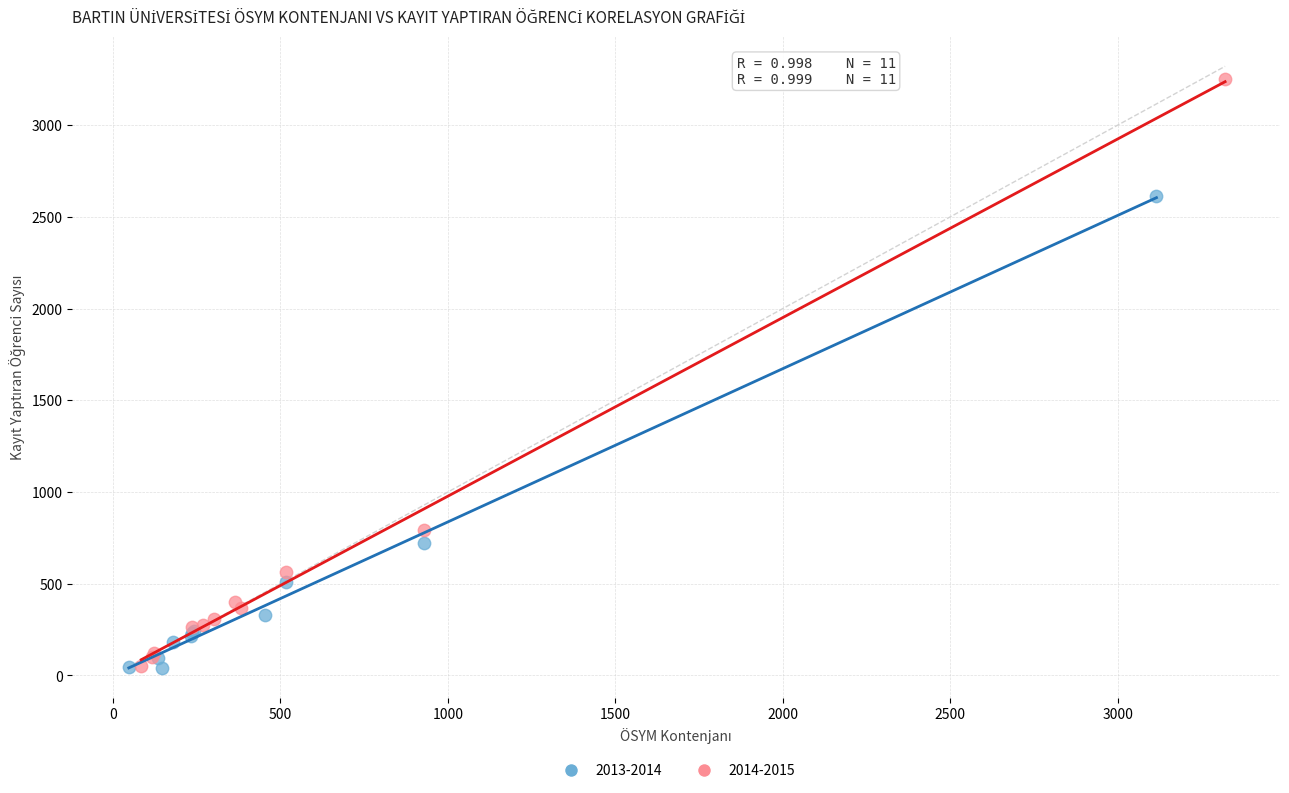

Which series reaches the maximum Y coordinate?

2014-2015